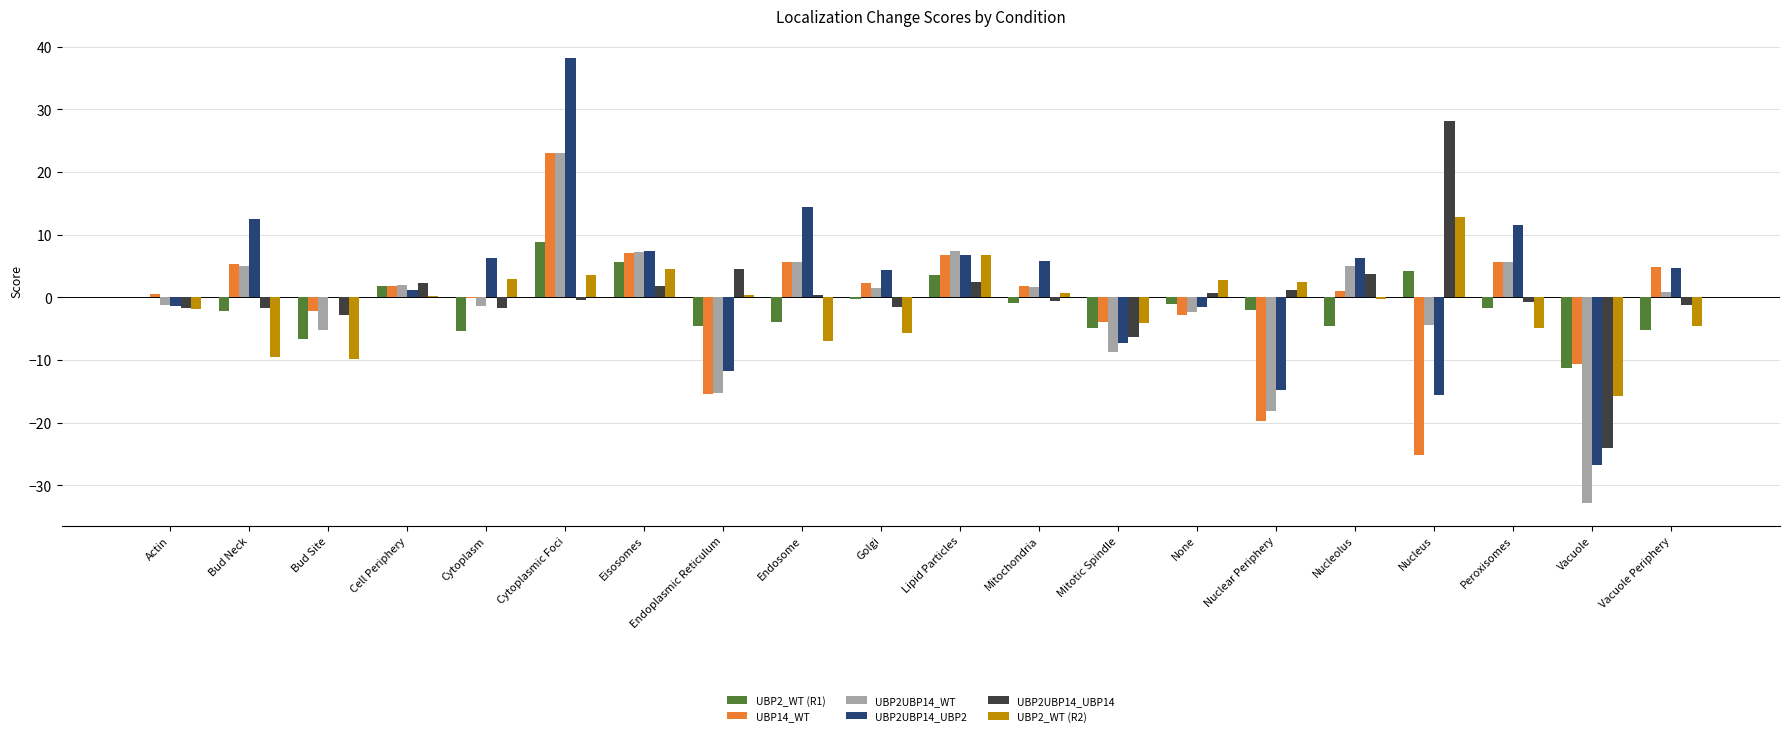

How many series are shown in this chart?

6